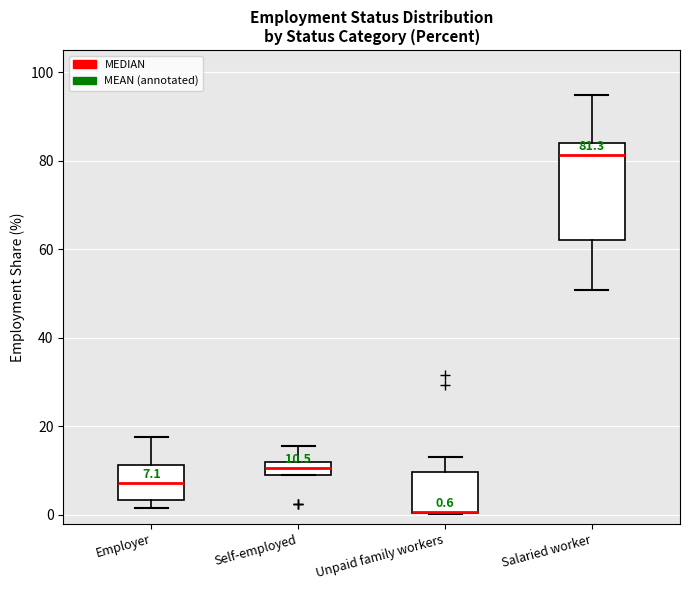

Which box is the tallest, from its lower edge to its upper edge?

Salaried worker